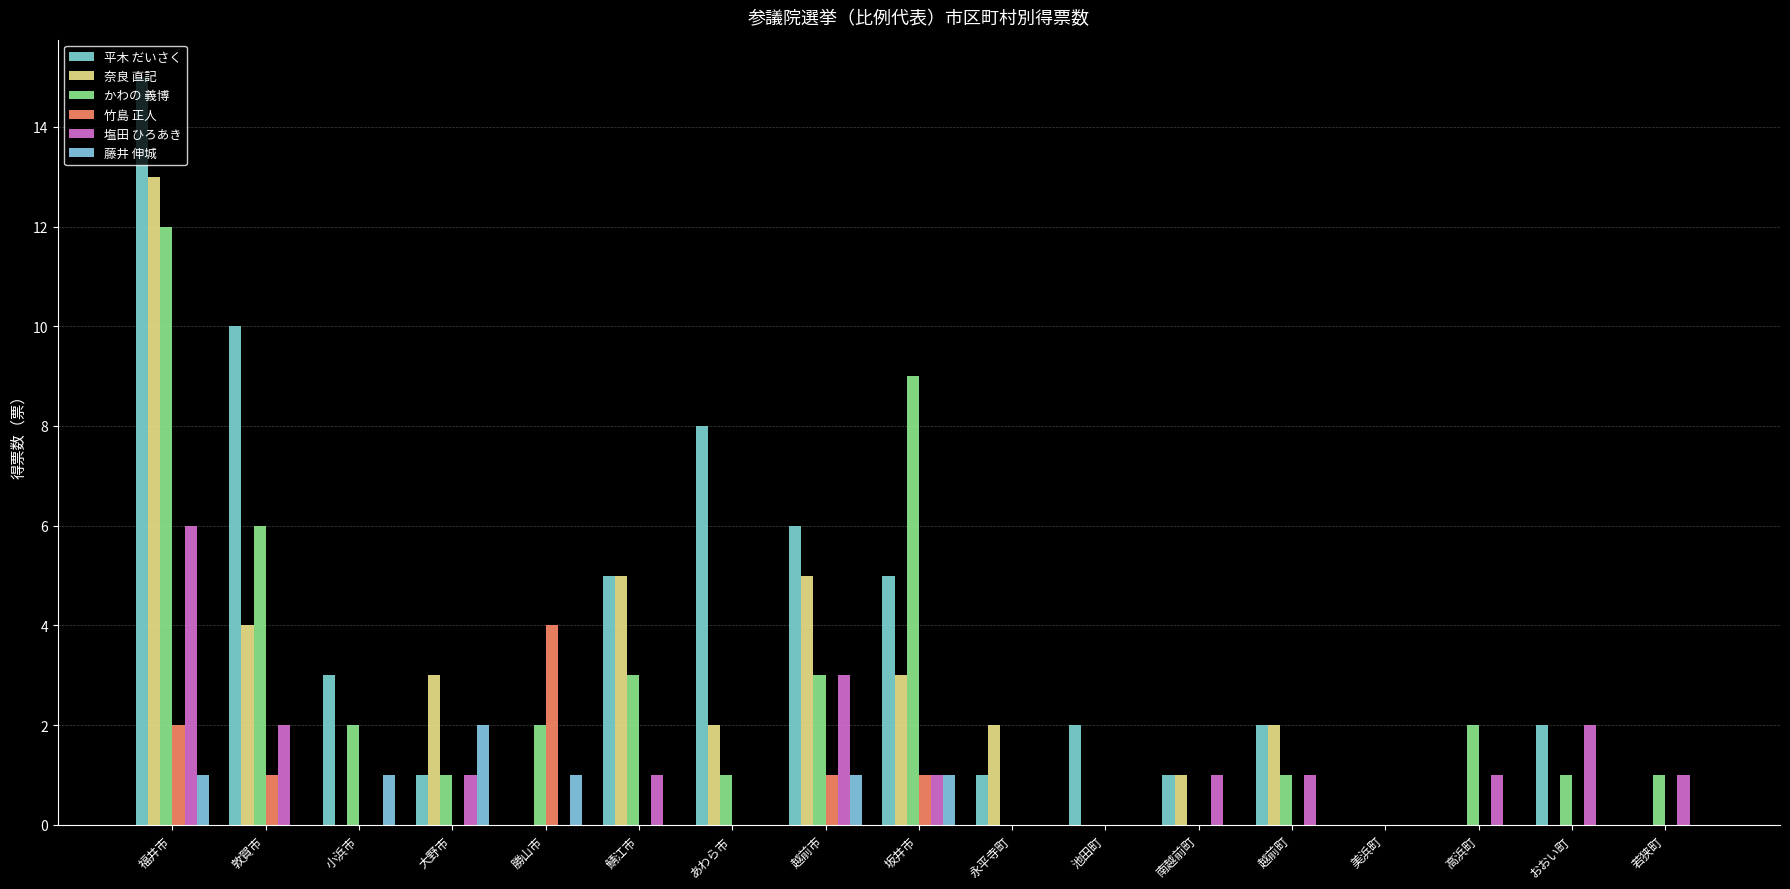

At which label does 塩田 ひろあき reach its minimum?

小浜市